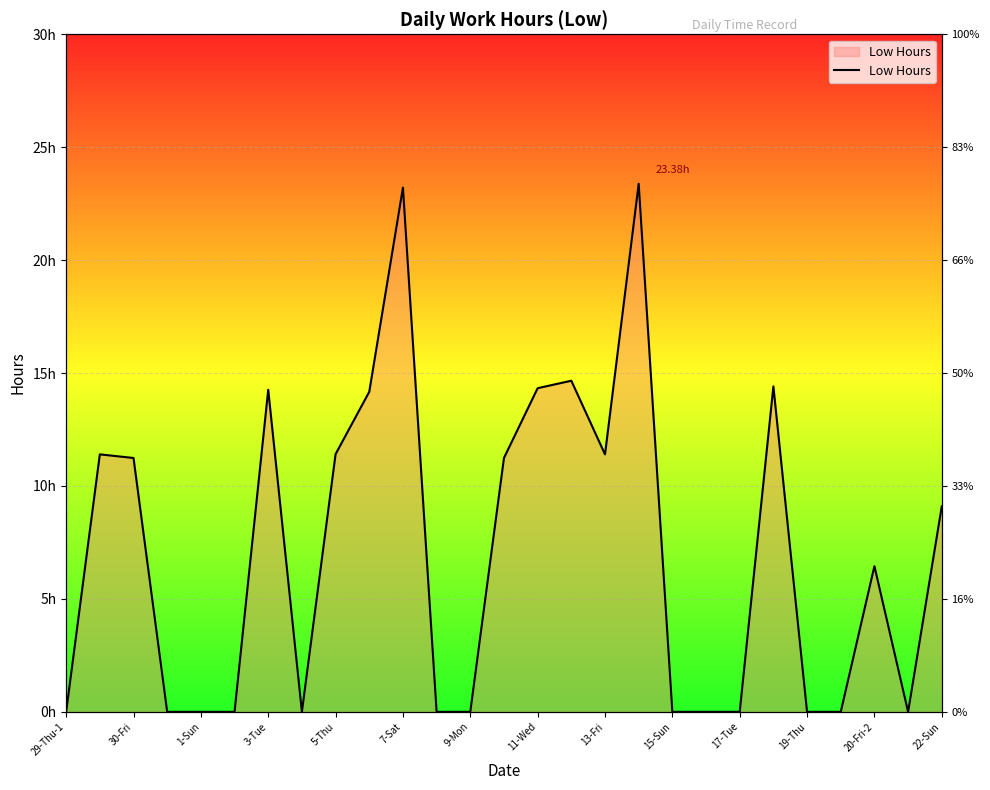

What is the difference between the maximum and minimum values?

23.4